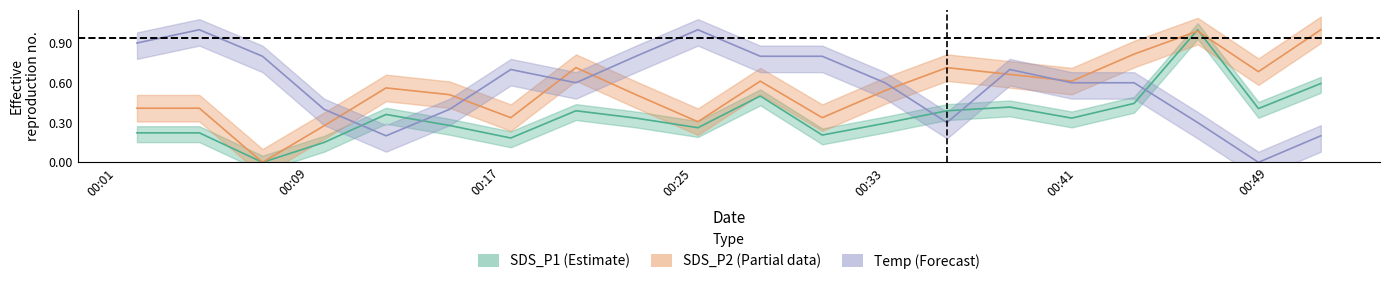

Between 2023/07/02 00:46:03 and 2023/07/02 00:33:01, which is larger?

2023/07/02 00:46:03